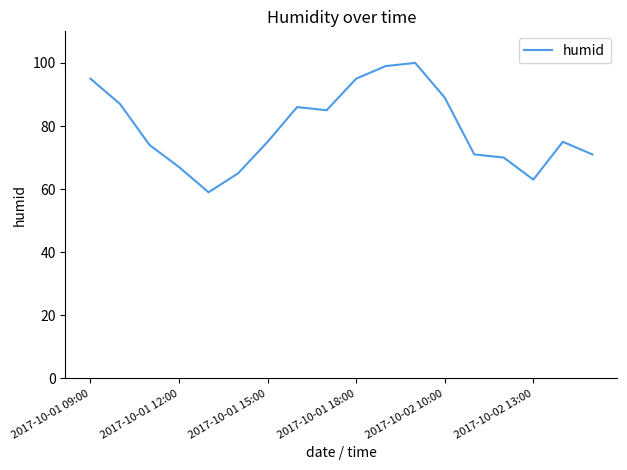

Reading right to left, extract all data points from this chart.

71	75	63	70	71	89	100	99	95	85	86	75	65	59	67	74	87	95